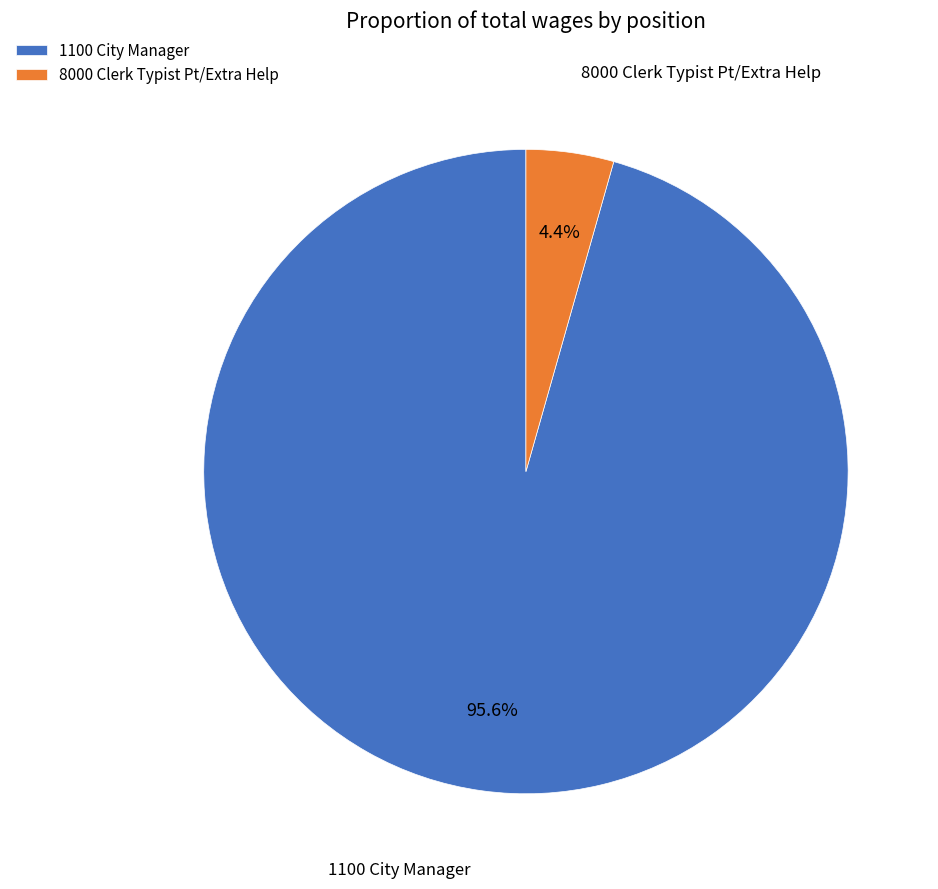

To the nearest percent, what is the difference between the largest and smallest slice percentages?

91%